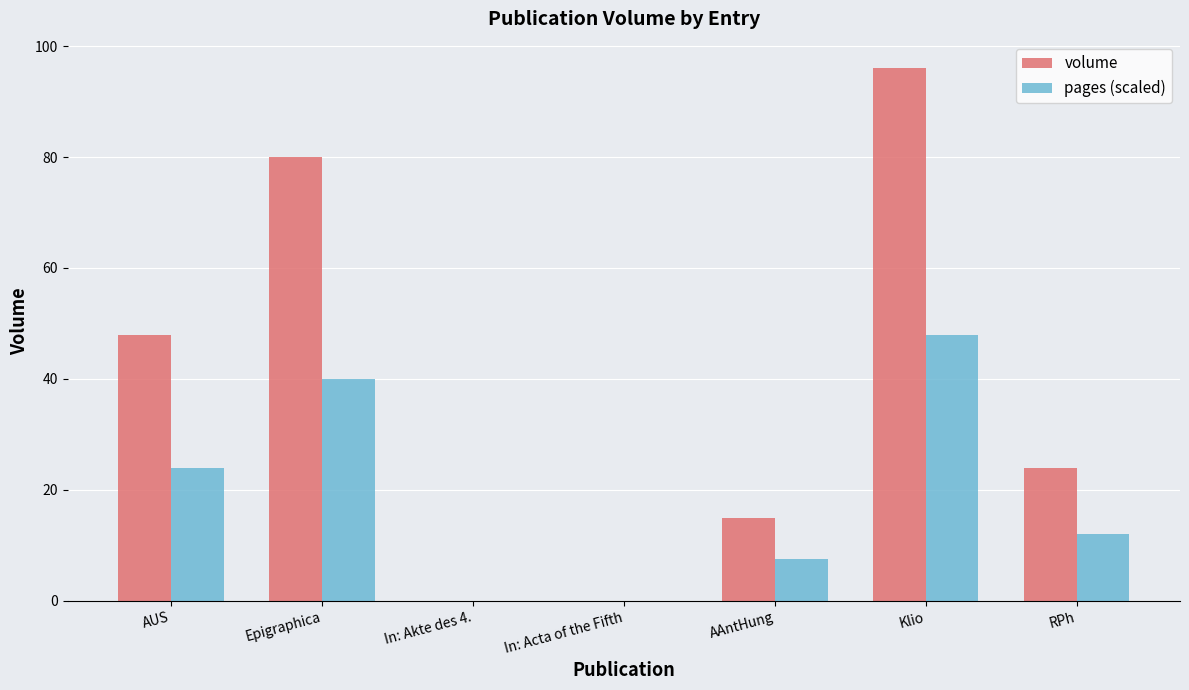

The pages (scaled) series shows 64.8 at Epigraphica. True or false?

False